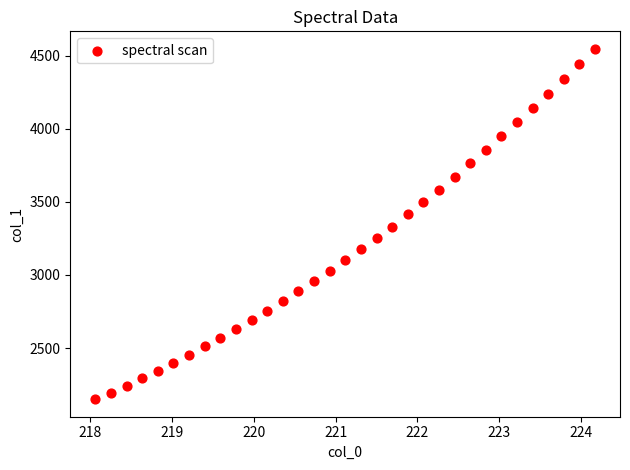

What is the range of X values (max minus min)?

6.1